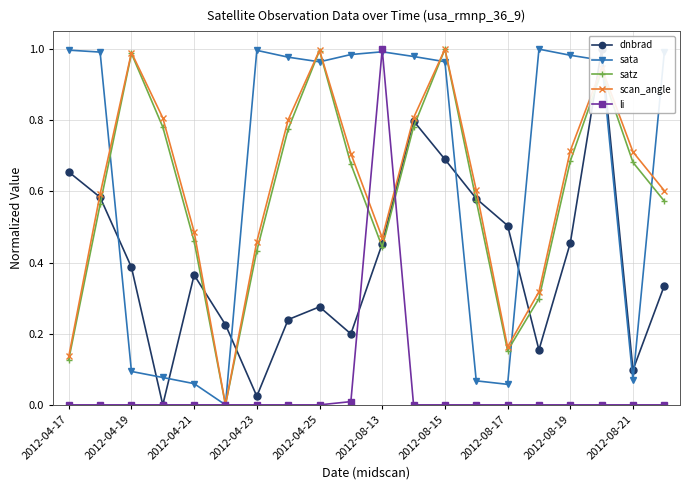

True or false: satz and scan_angle cross at least once.

False